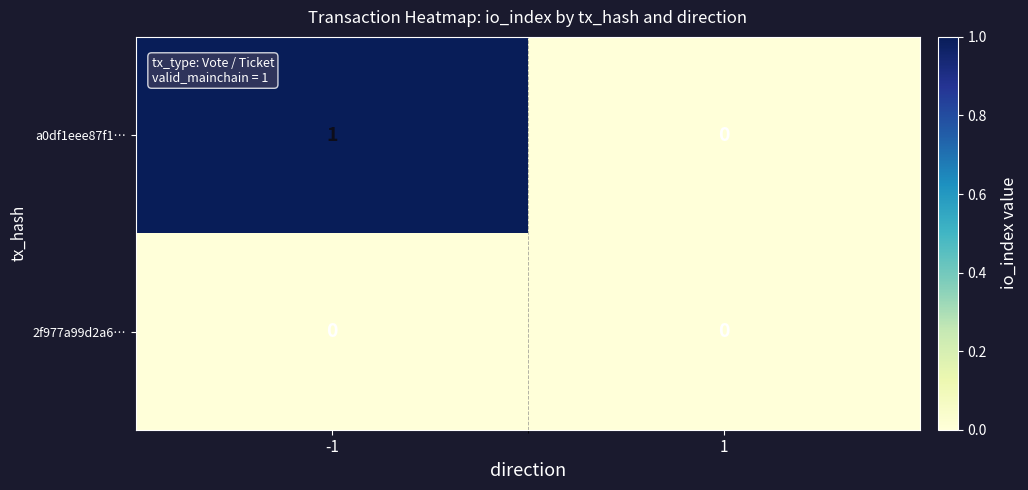

Which series has the largest range (max minus min)?

a0df1eee87f1…